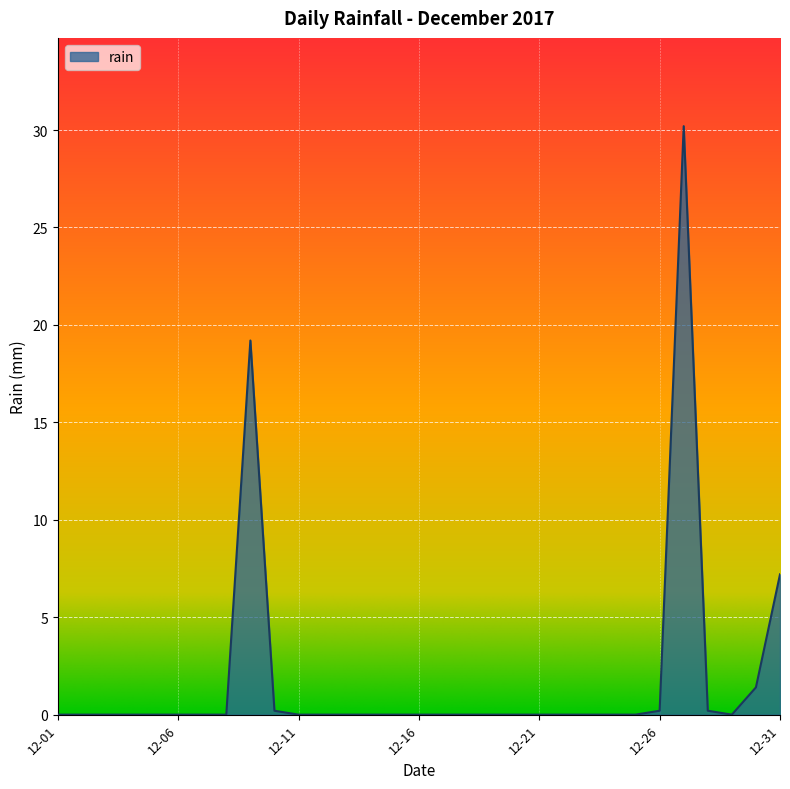

What is the maximum value shown in the chart?

30.2